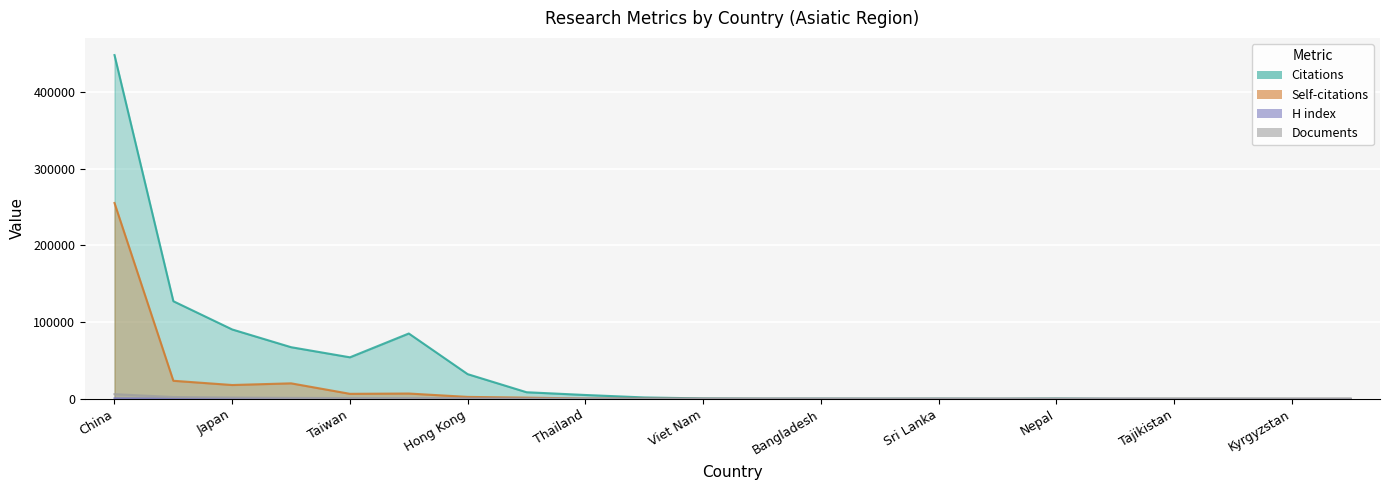

What are all the series names shown in the legend?

Citations, Self-citations, H index, Documents